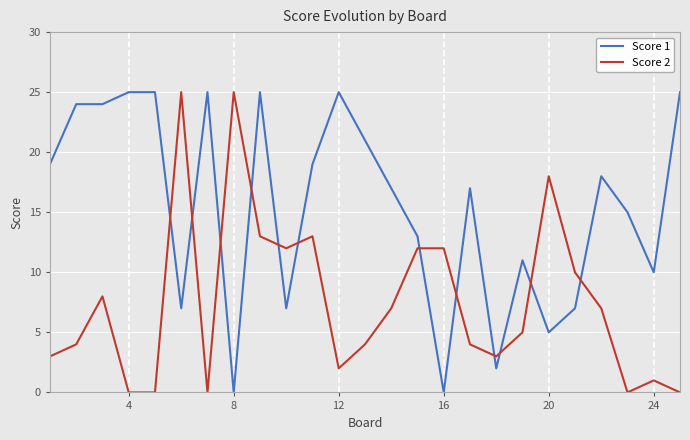

List the series in order of their overall mean, highest first.

Score 1, Score 2